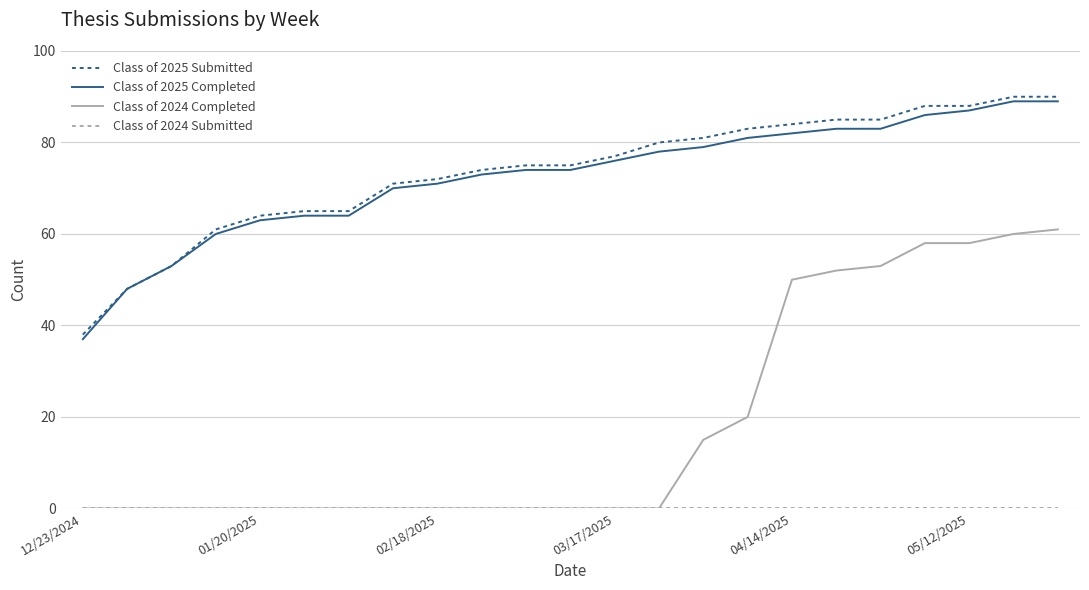

True or false: Class of 2024 Completed and Class of 2025 Submitted cross at least once.

False